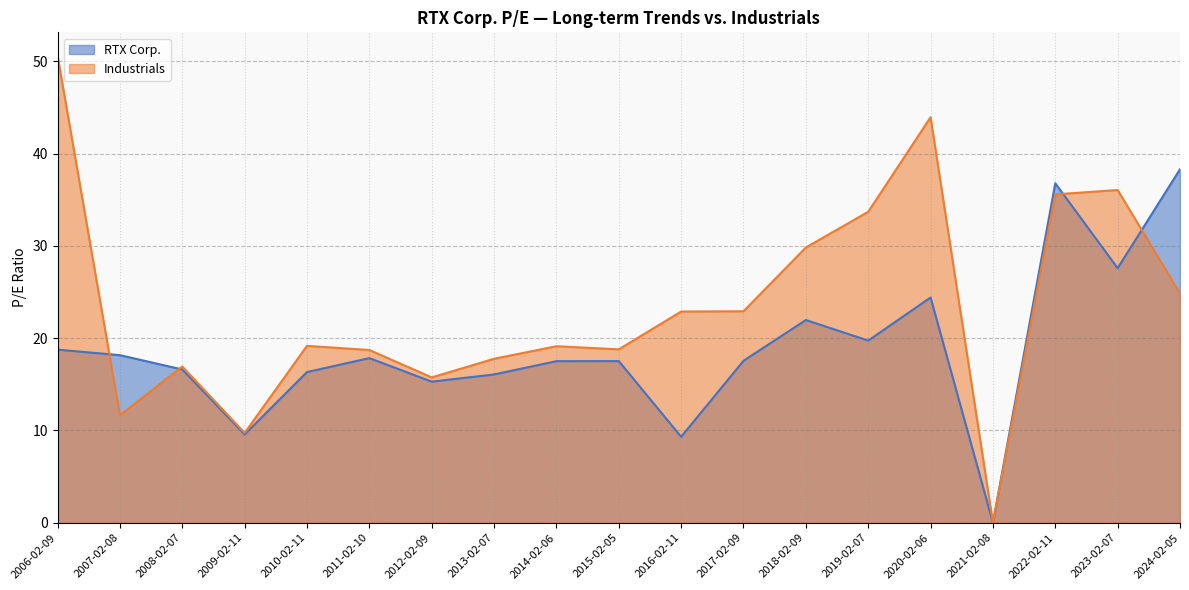

True or false: RTX Corp. has more than 2 interior local peaks.

True